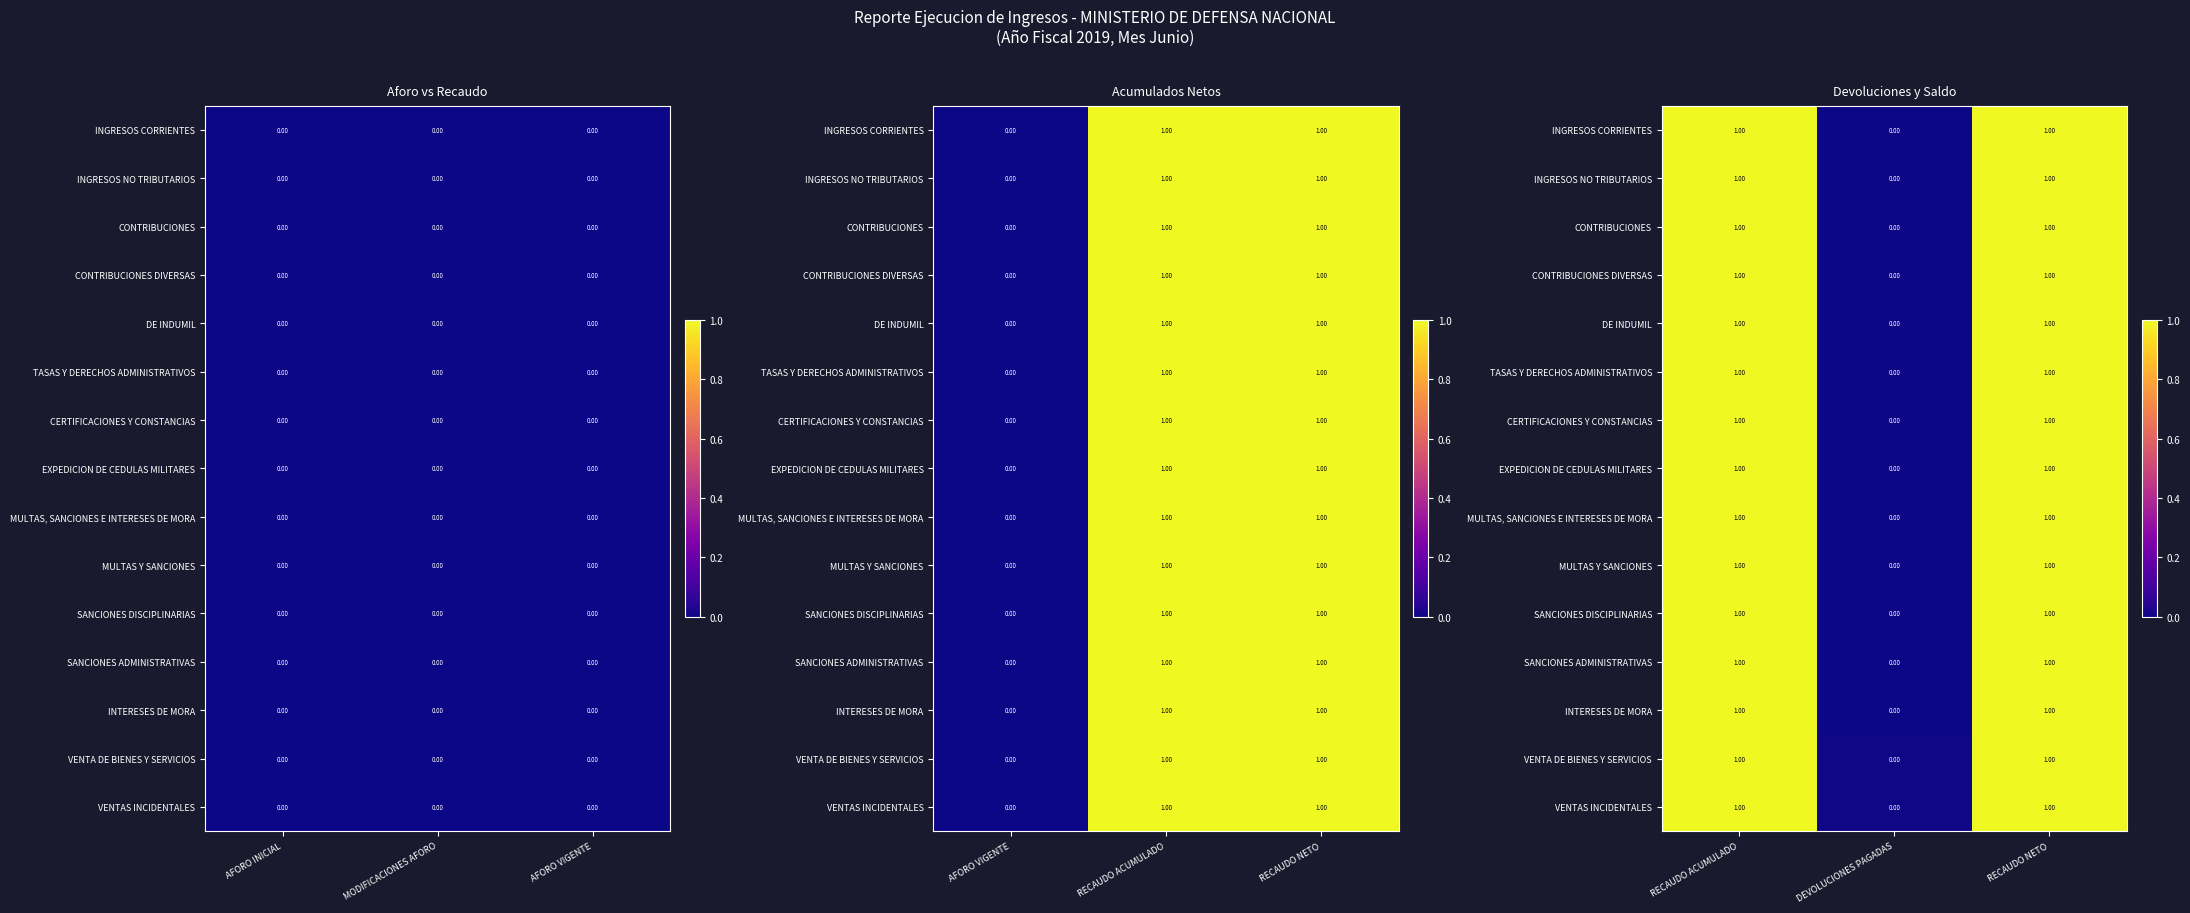

What is the sum of all CONTRIBUCIONES values?

2.0